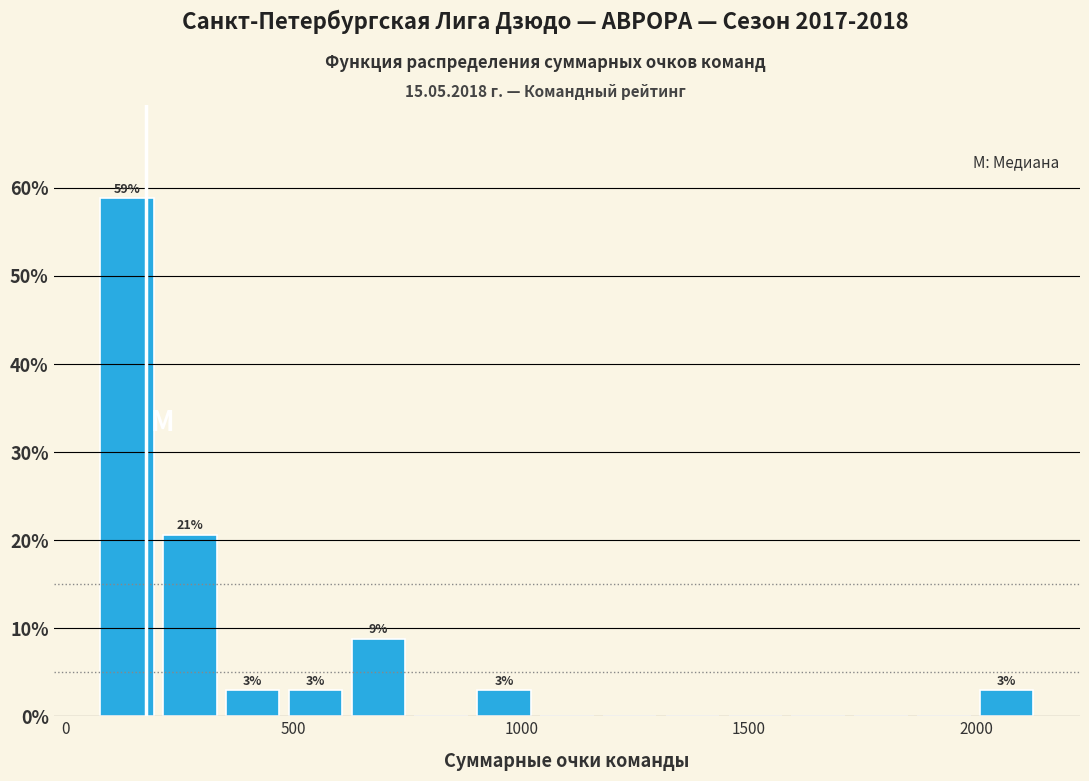

Around what value on the x-axis is the tallest bar? Give the approximate position of its centre, as read against the axis.

150